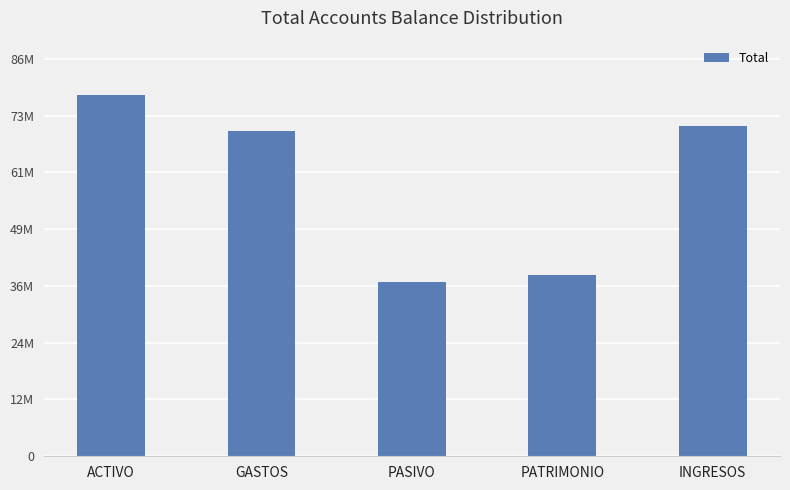

What is the maximum value shown in the chart?

78359514.8